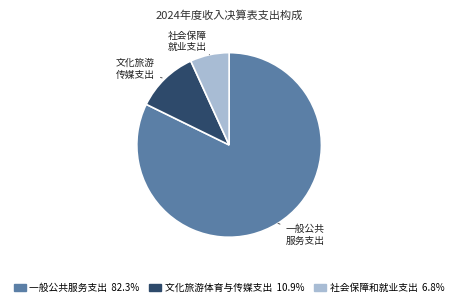

Does 文化旅游 传媒支出 account for over 50% of the chart?

No